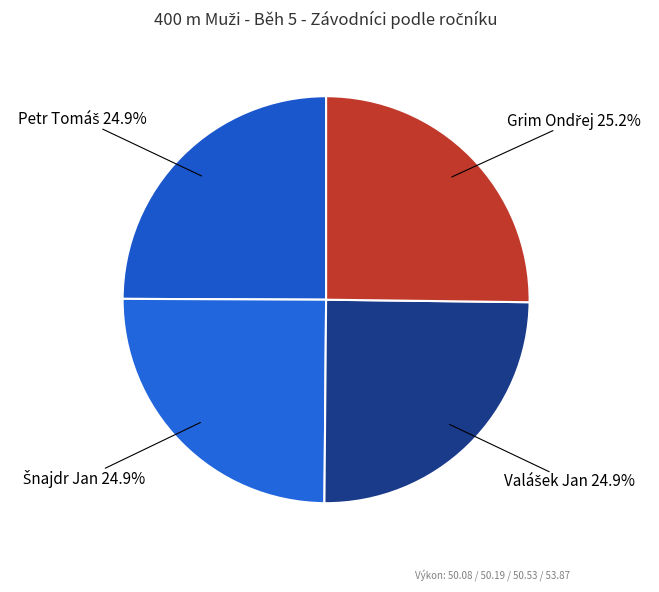

Does any single category account for the majority?

No